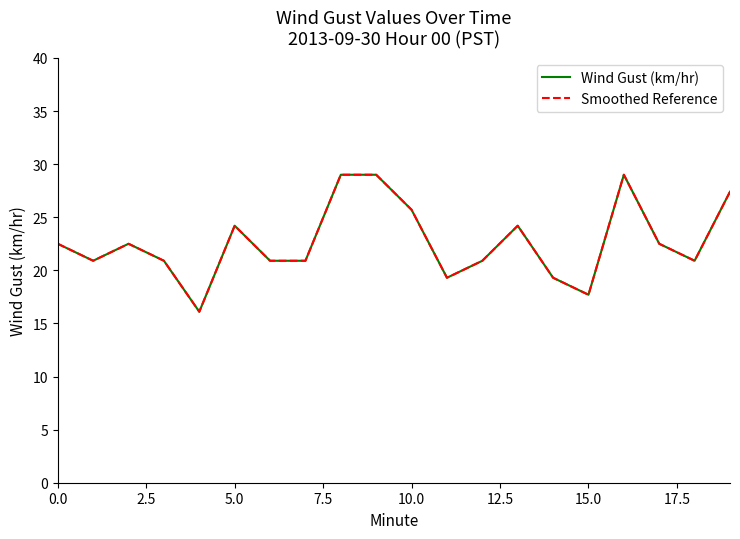

Does the chart have visible grid lines?

No